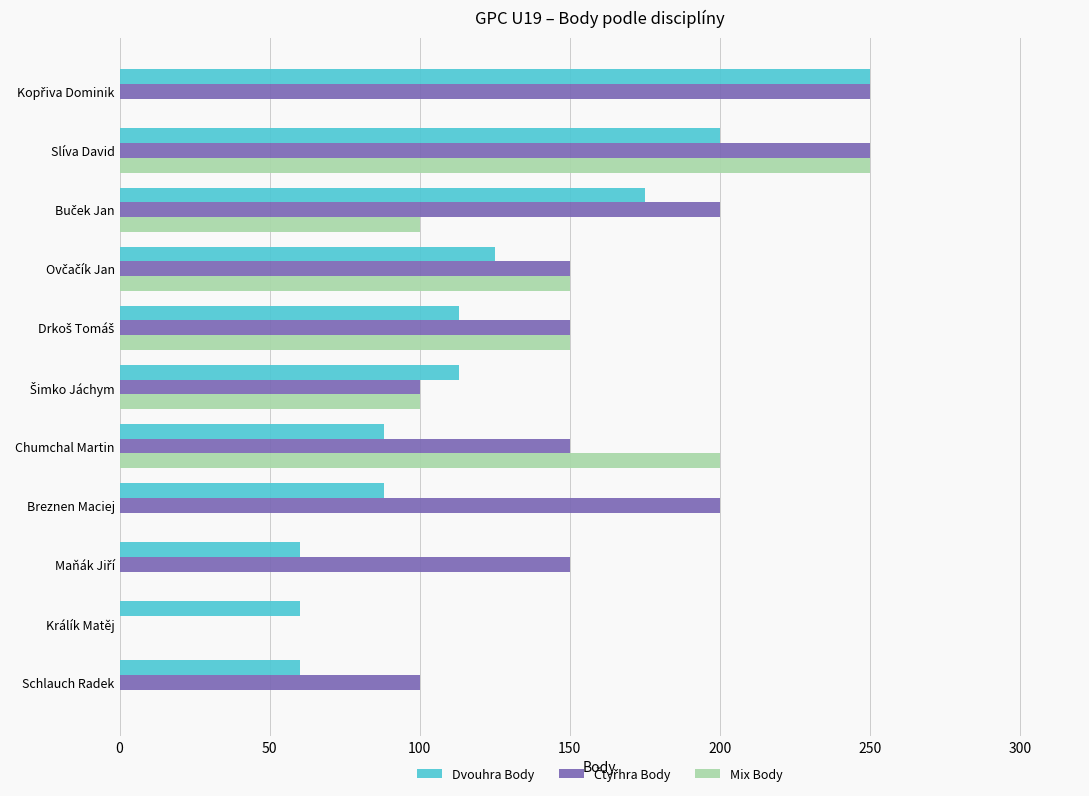

At which category is the sum across all series the highest?

Slíva David